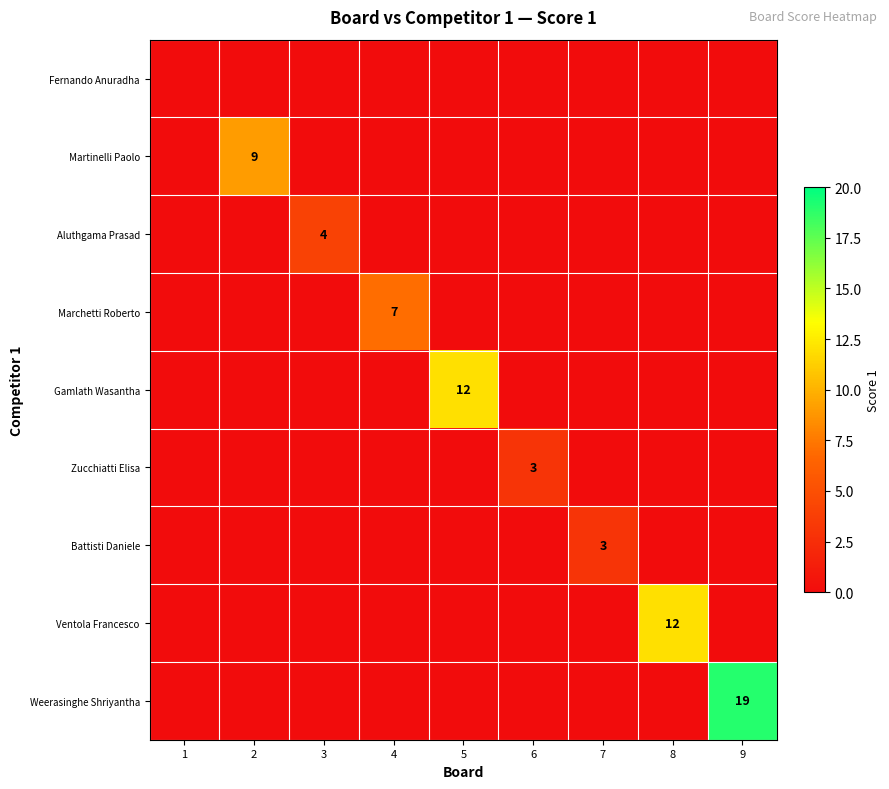

The Aluthgama Prasad series shows 3 at 1. True or false?

False